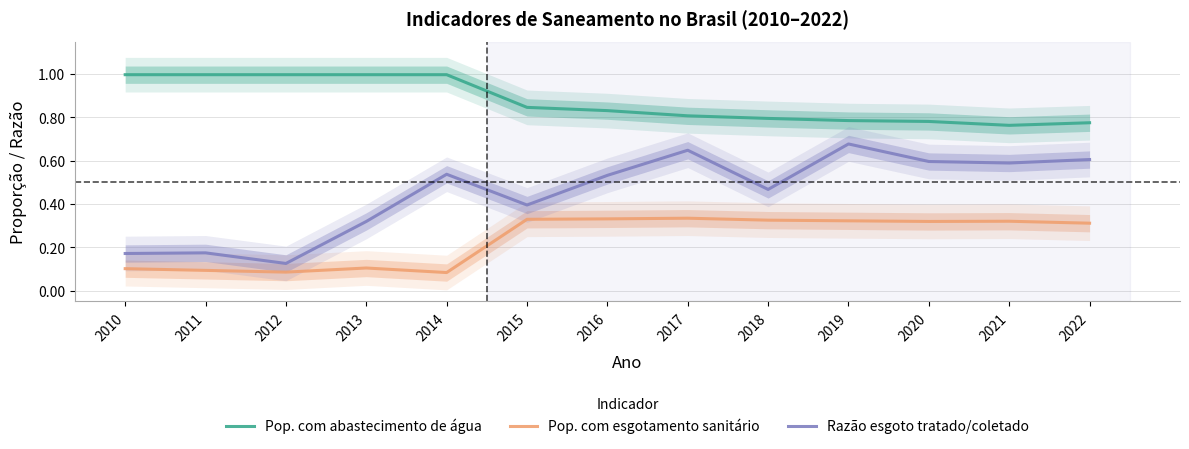

Does the chart display data point markers on the line(s)?

No